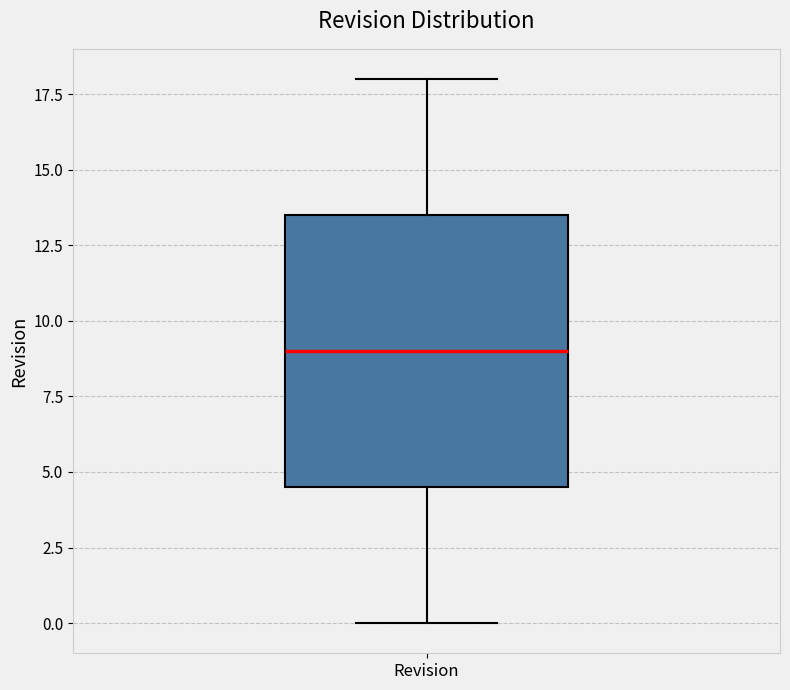

Read this box plot against the y-axis: the position of the median line, the range covered by the box, and the ends of both whiskers. The values are not printed on the chart, so give them approximately, as read against the axis.

median 9.0, box 4.5 to 13.5, whiskers 0.0 to 18.0